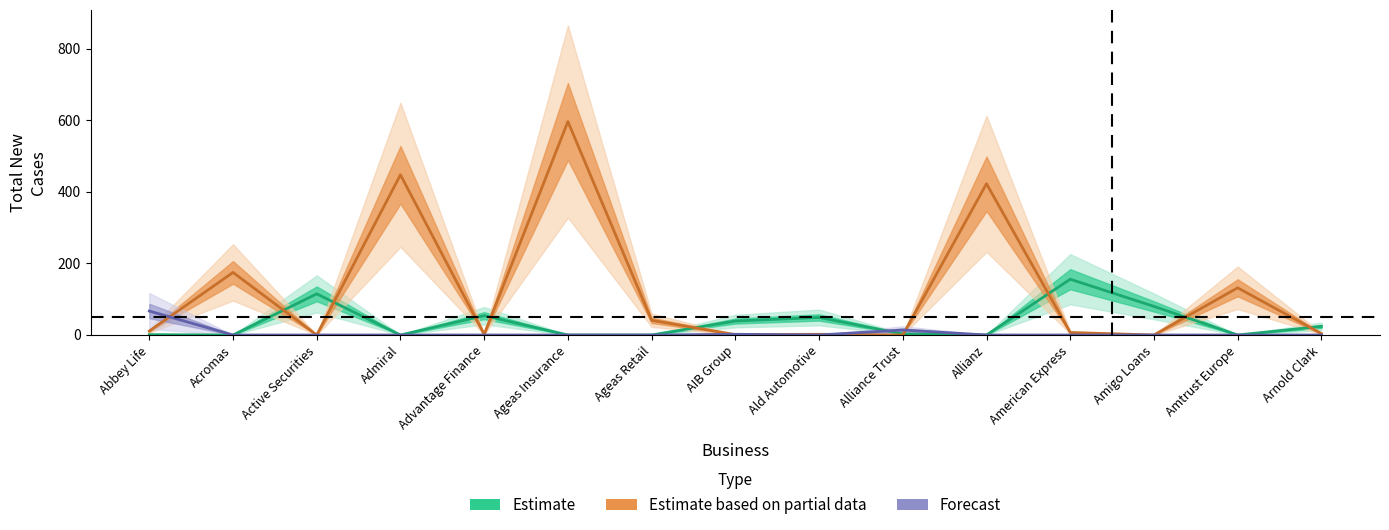

Between Active Securities and Ageas Insurance, which series saw the biggest shift?

Estimate based on partial data